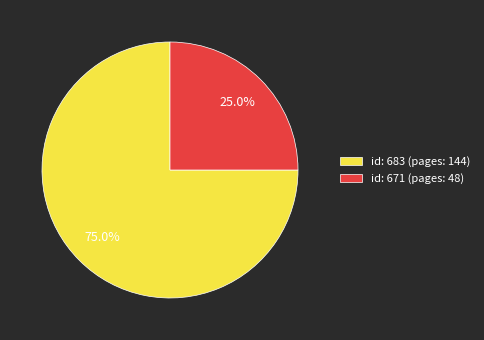

Is there a majority slice in this chart?

Yes